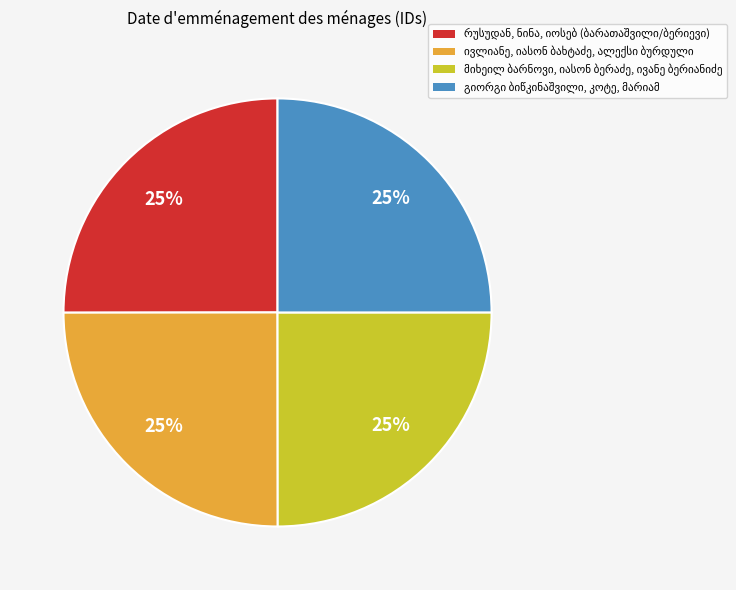

Is there a majority slice in this chart?

No